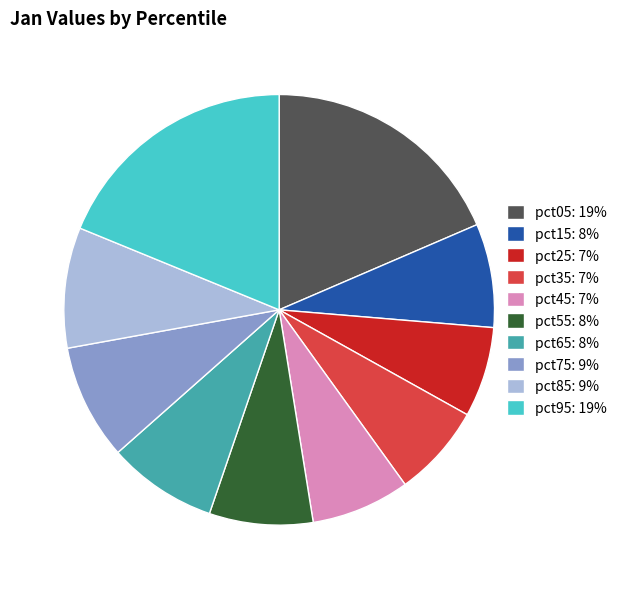

Which has a higher value, pct75 or pct25?

pct75